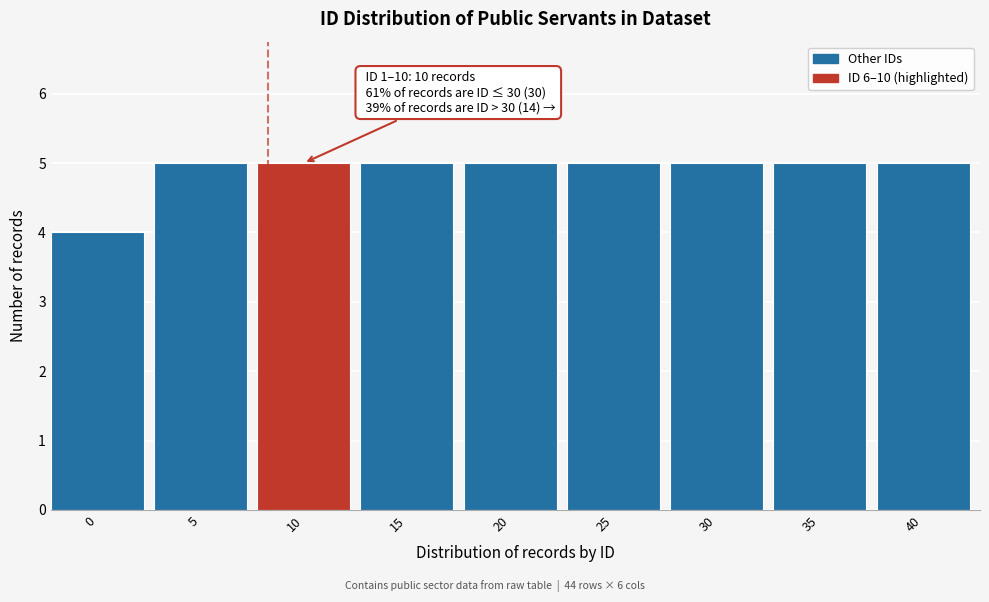

Reading left to right, transcribe all the data shown in this chart.

4	5	5	5	5	5	5	5	5